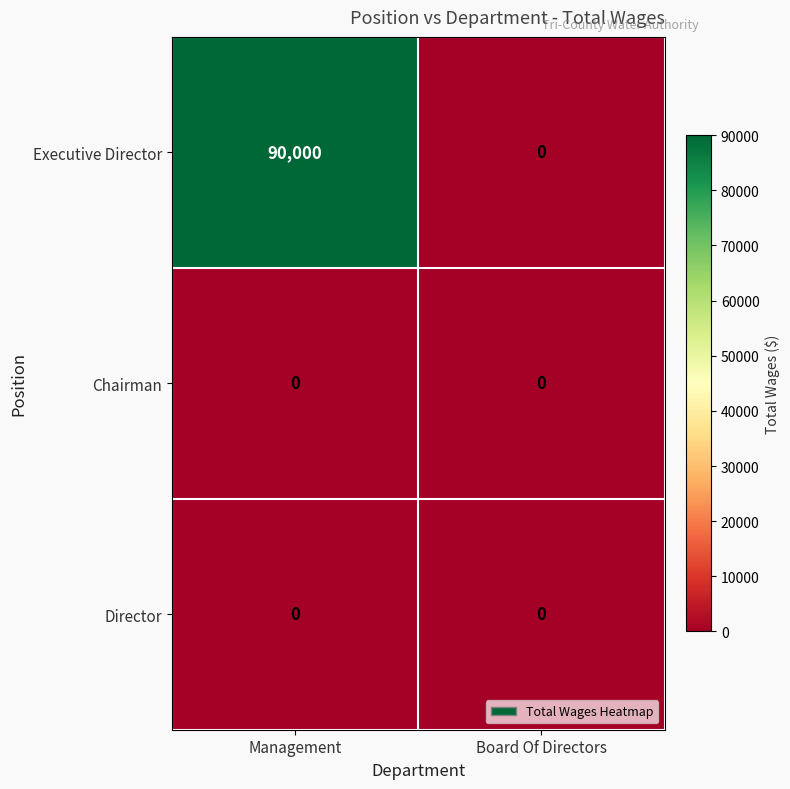

Between Management and Board Of Directors, which series saw the biggest shift?

Executive Director